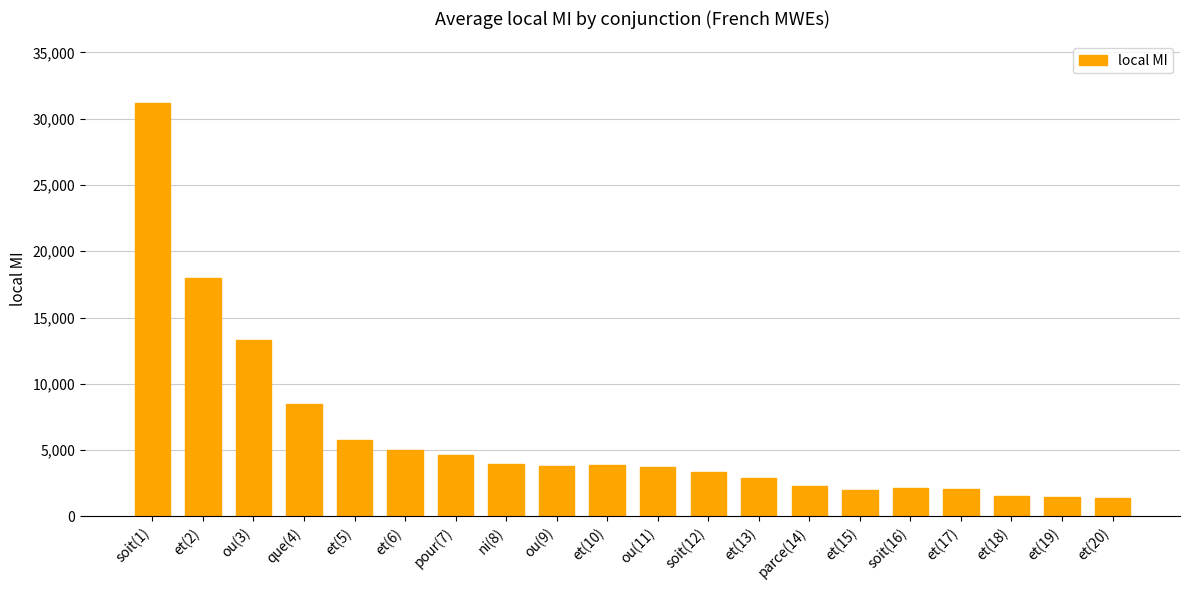

What is the smallest value displayed?

1368.0